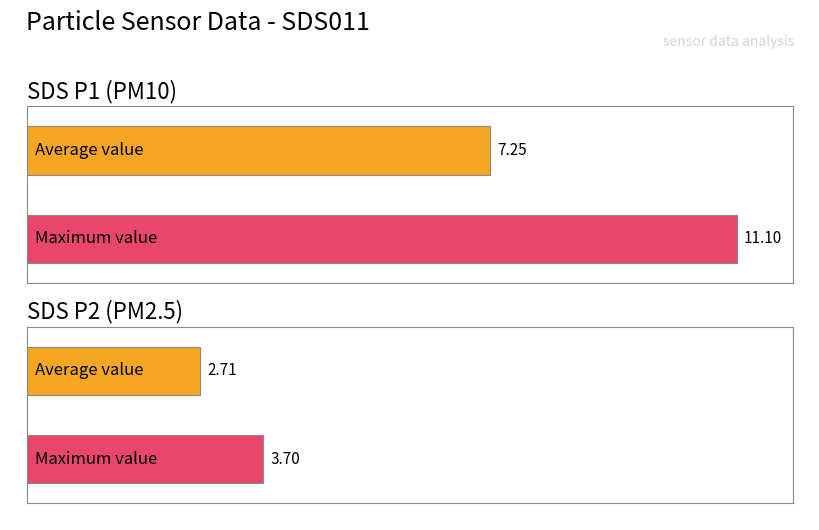

True or false: SDS_P1 has a value of 7.5 at 00:21.

False